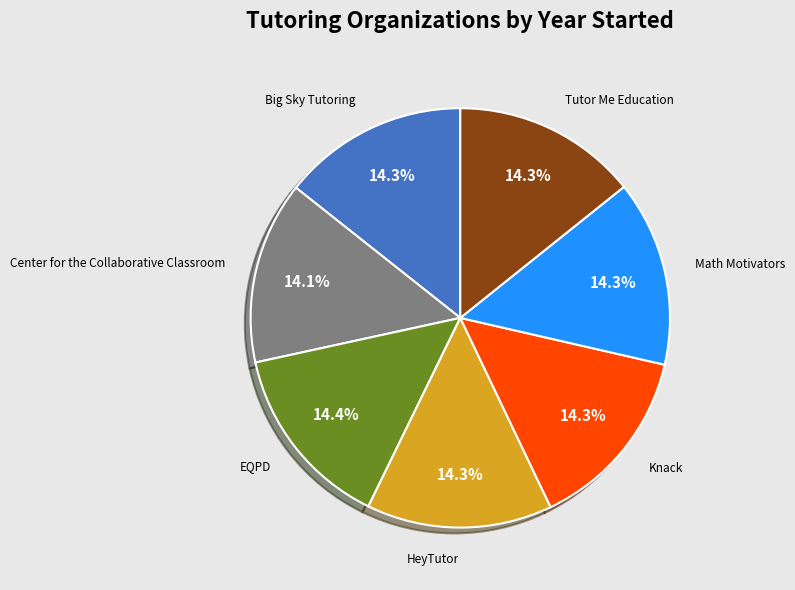

How many slices are in this pie chart?

7